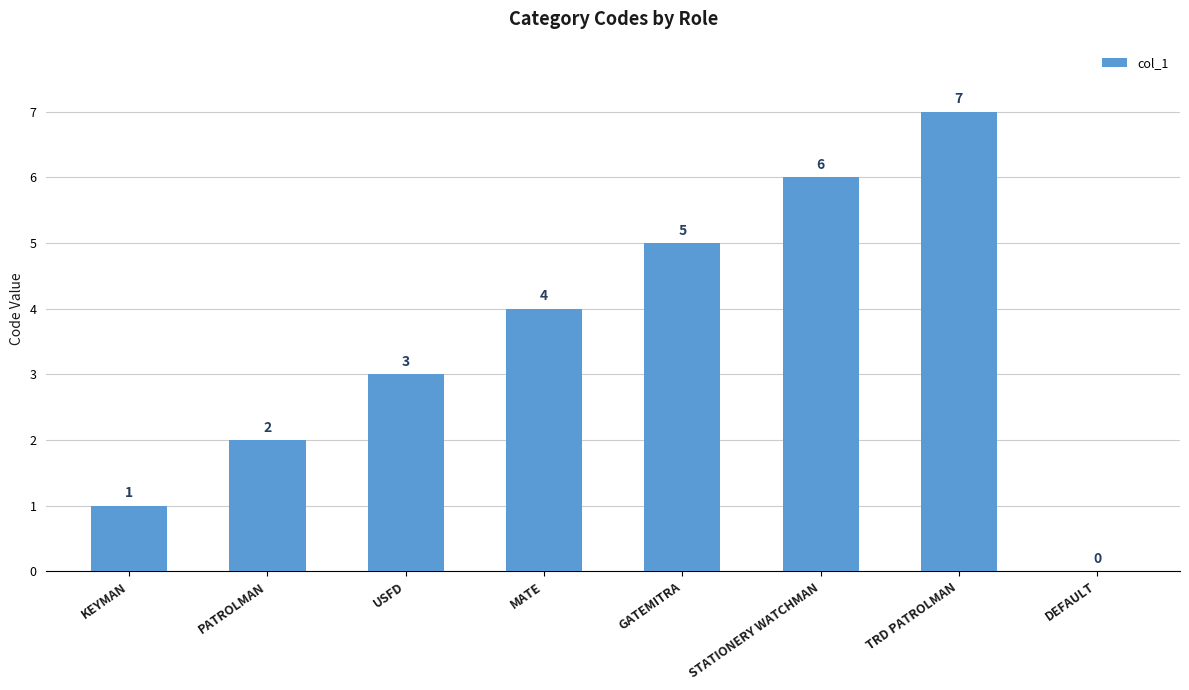

What is the sum of the values at GATEMITRA and KEYMAN?

6